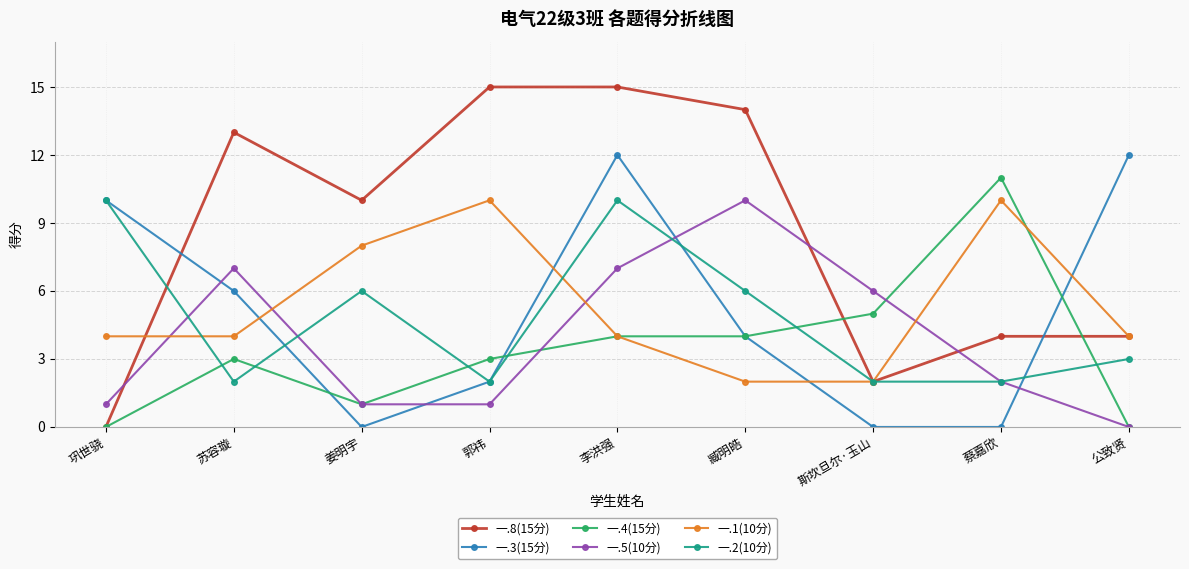

Is the value of 一.4(15分) at 姜明宇 greater than the value of 一.2(10分) at 蔡嘉欣?

No